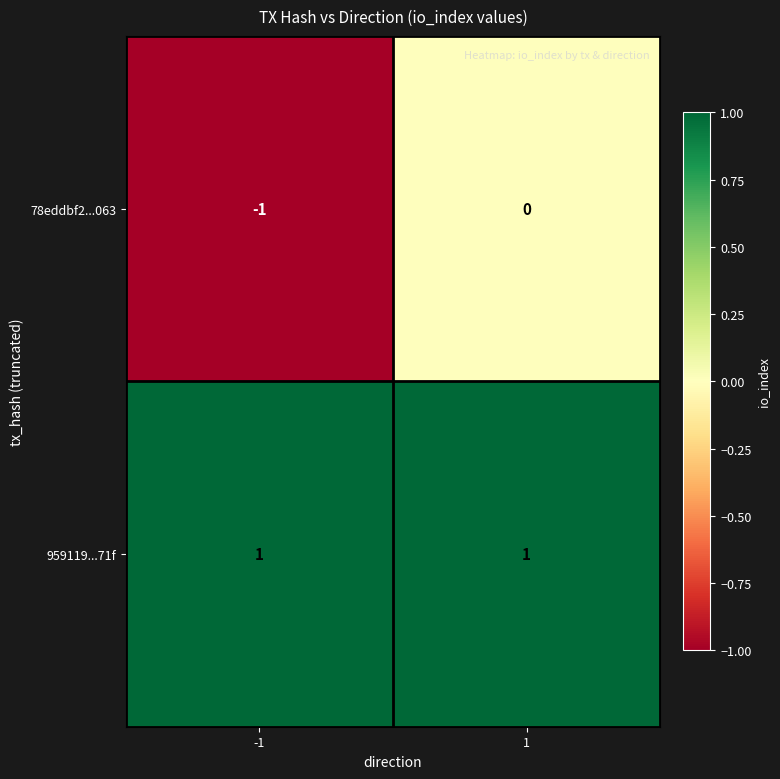

Which series has the largest total across all categories?

959119...71f